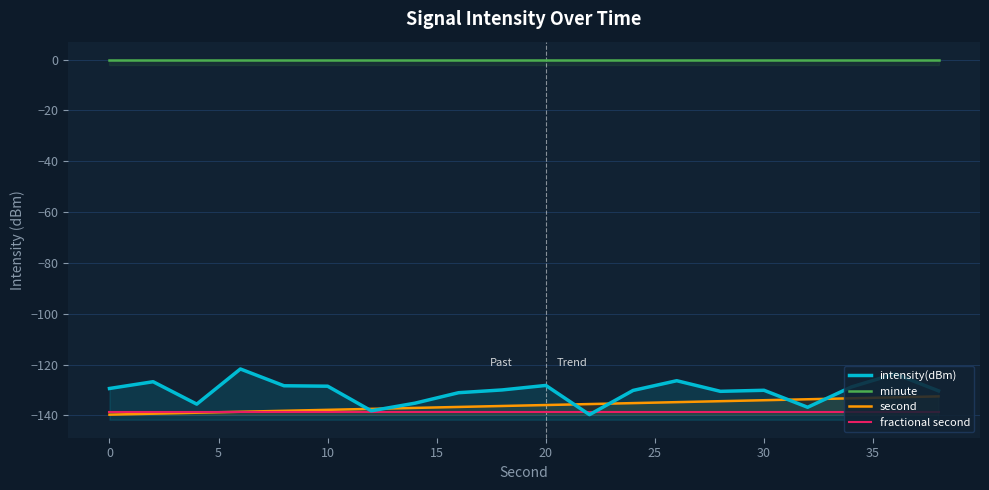

True or false: minute and fractional second intersect in this chart.

False